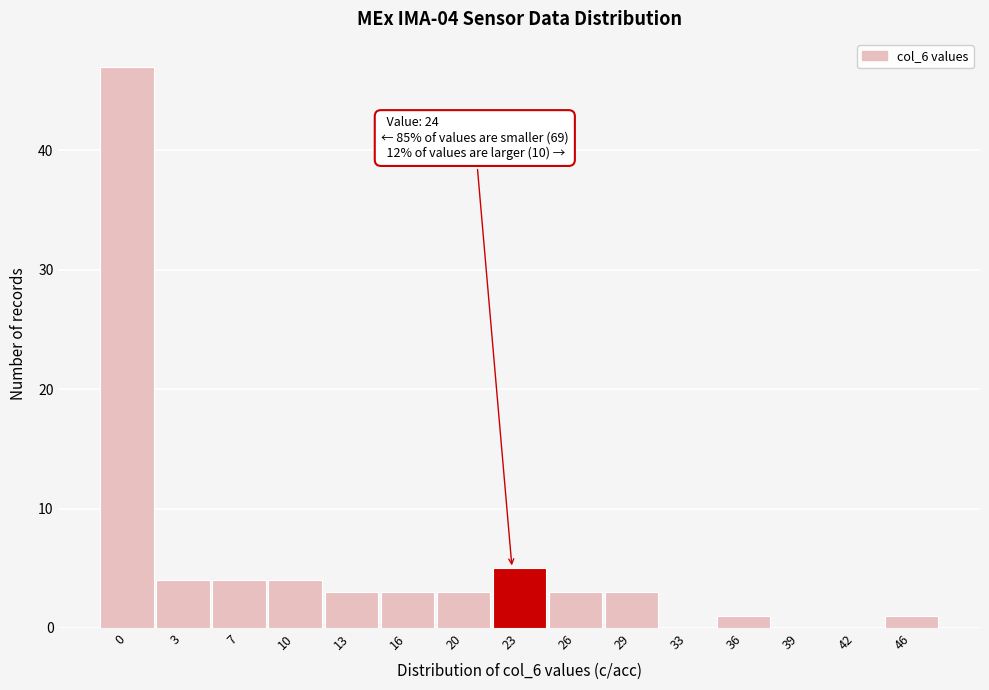

Reading left to right, what are all the values shown in this chart?

0=47	3=4	7=4	10=4	13=3	16=3	20=3	23=5	26=3	29=3	33=0	36=1	39=0	42=0	46=1